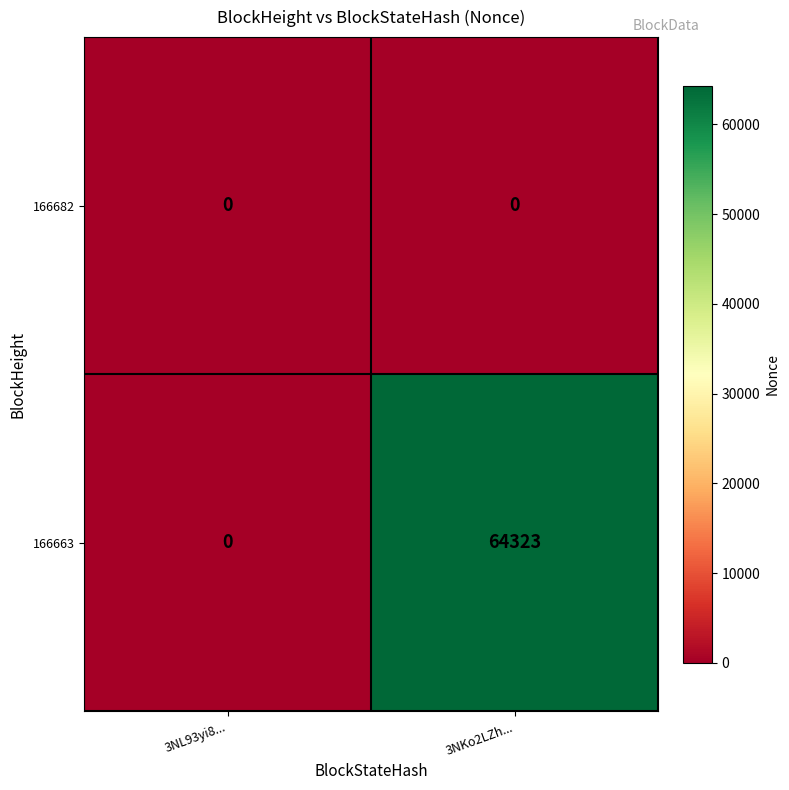

Reading right to left, transcribe all the data shown in this chart.

166682: 0	0
166663: 64323	0